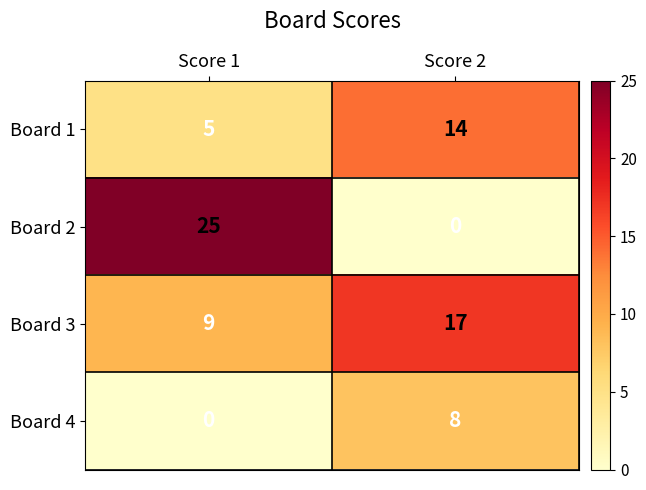

Reading left to right, list all the values displayed in this chart.

Board 1: Score 1=5	Score 2=14
Board 2: Score 1=25	Score 2=0
Board 3: Score 1=9	Score 2=17
Board 4: Score 1=0	Score 2=8